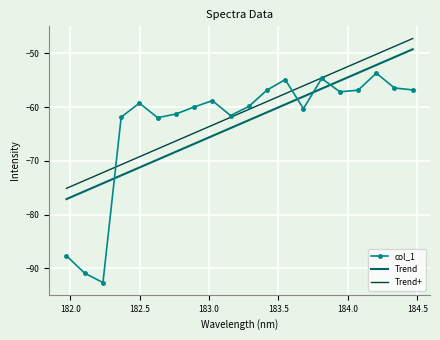

Which series has the largest range (max minus min)?

col_1